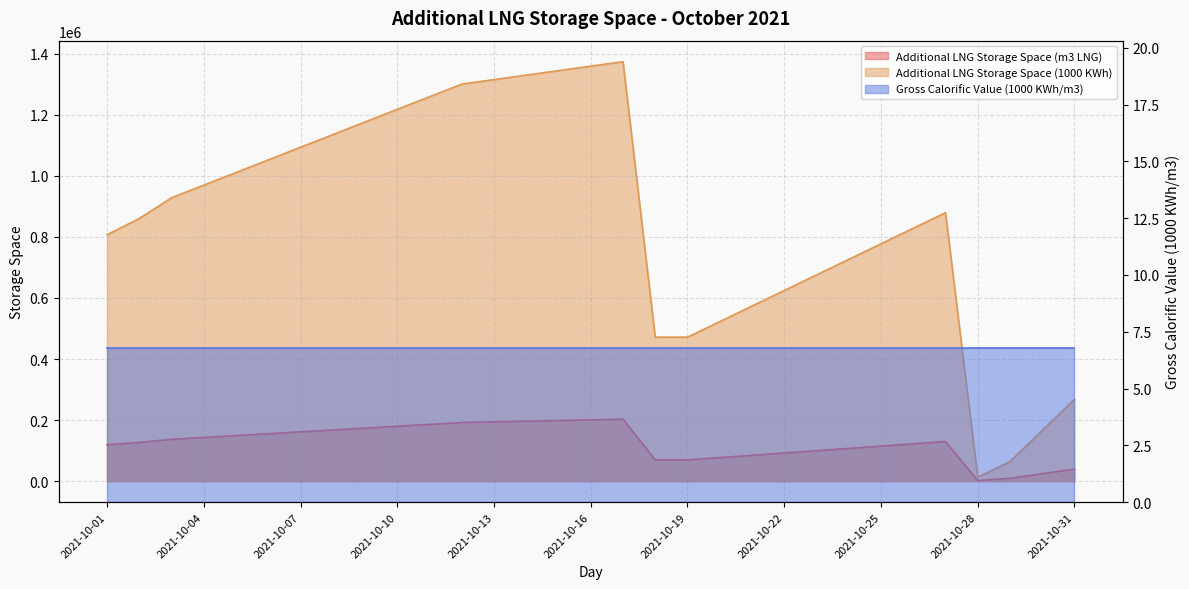

What is the total value across all series at 2021-10-01?

925888.7